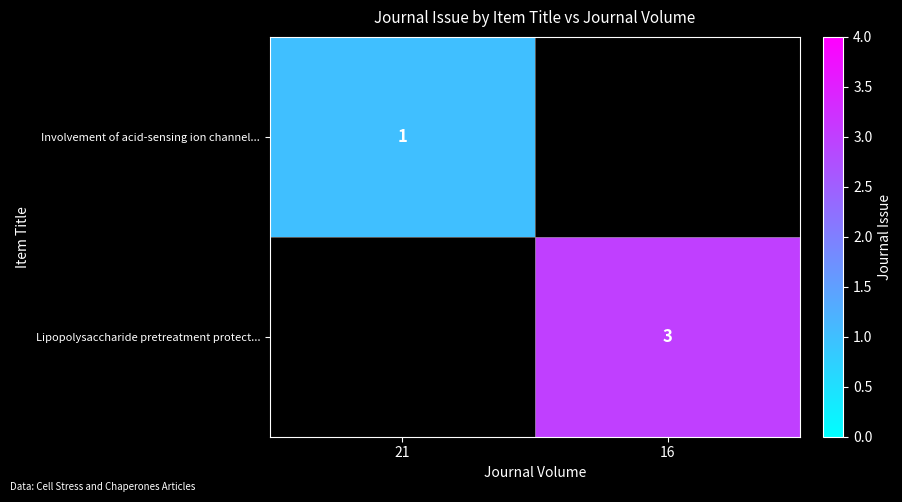

The value of Lipopolysaccharide pretreatment protect... at 16 is 1. True or false?

False